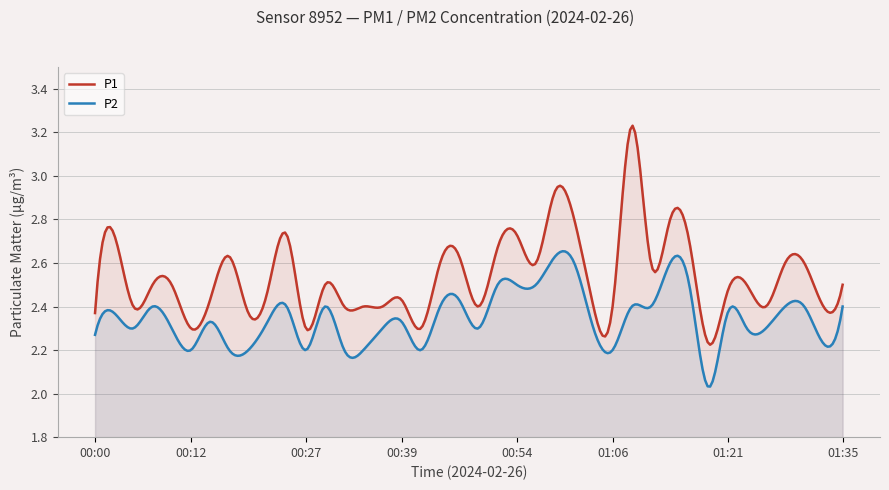

At which category does P1 reach its first local valley?

00:05